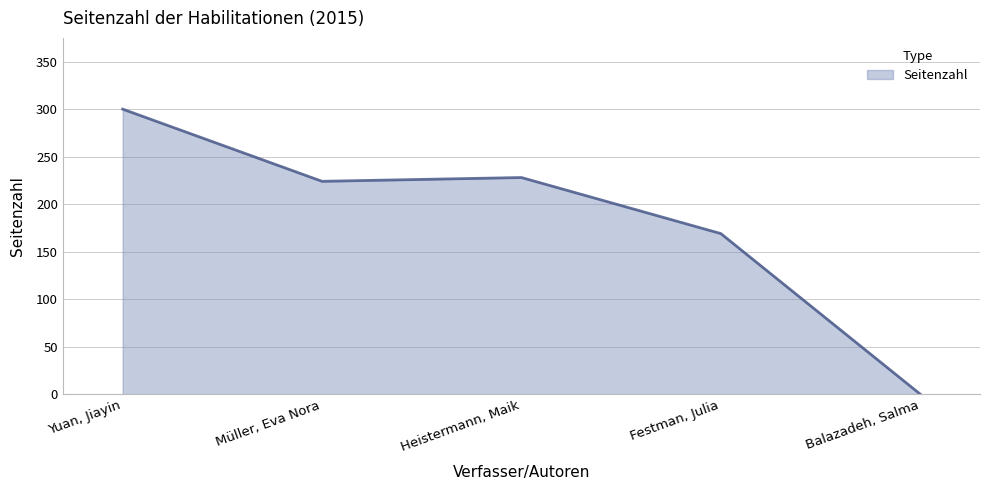

Reading left to right, what are all the values shown in this chart?

Yuan, Jiayin=300	Müller, Eva Nora=224	Heistermann, Maik=228	Festman, Julia=169	Balazadeh, Salma=0